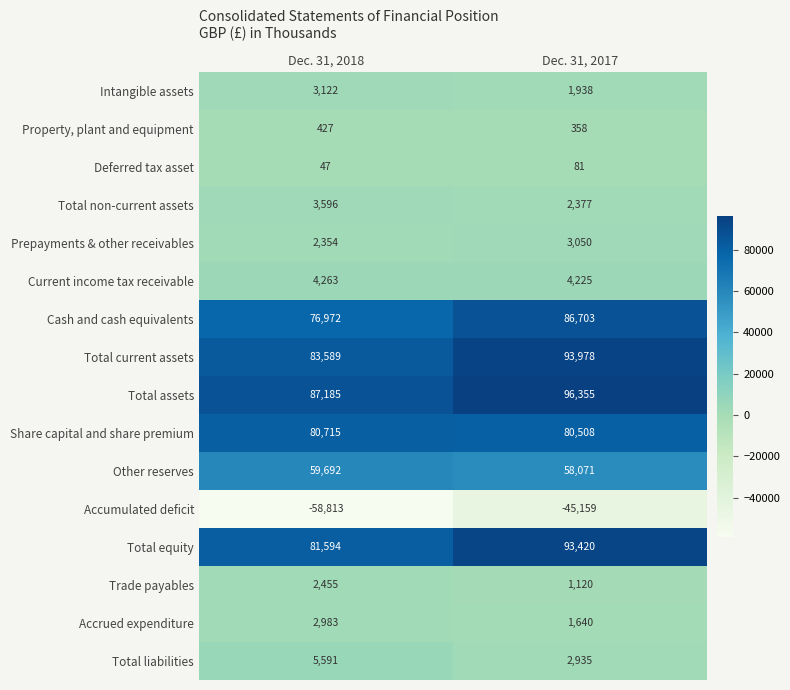

What is the sum of the Total current assets values at Dec. 31, 2017 and Dec. 31, 2018?

177567